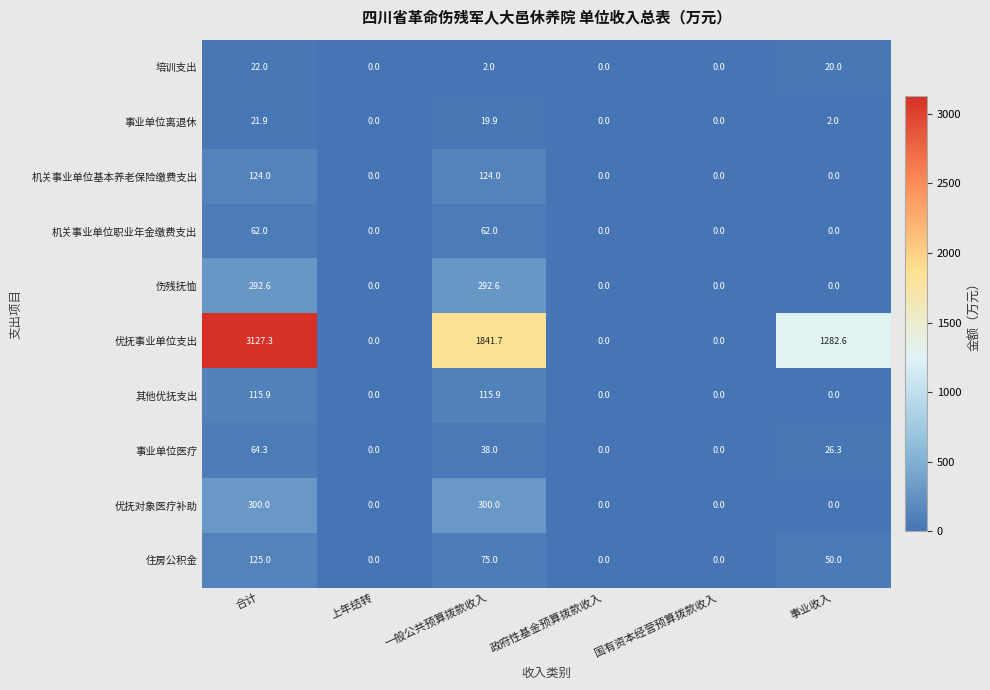

What is the difference between the maximum and minimum values in the 机关事业单位基本养老保险缴费支出 series?

124.0